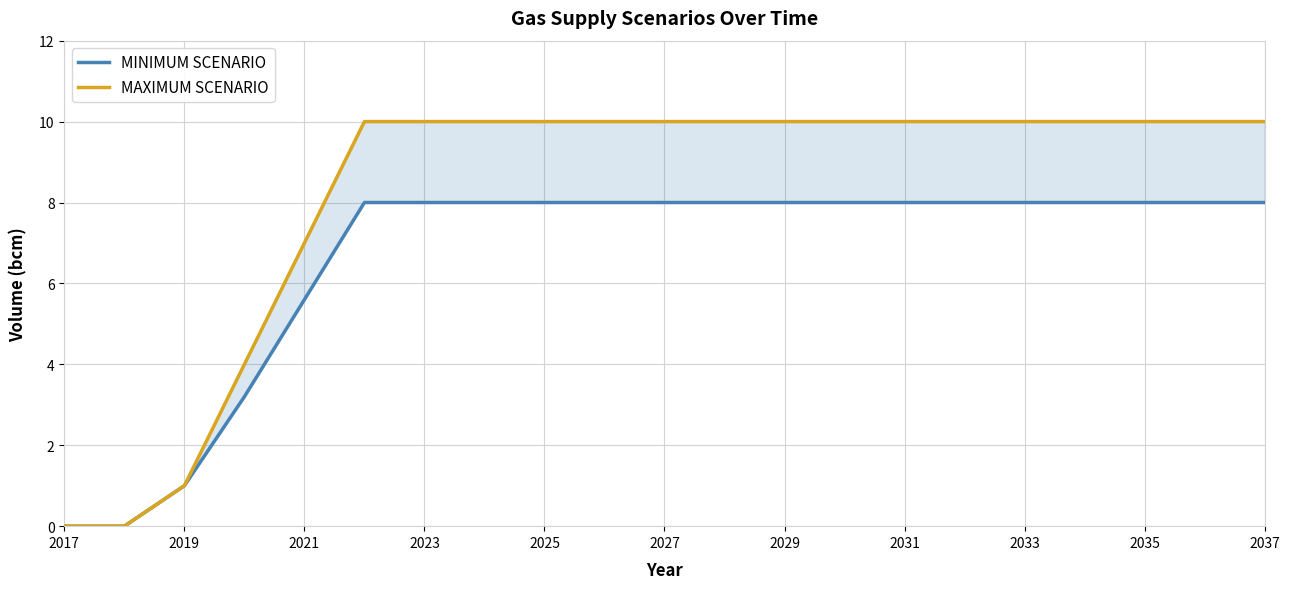

True or false: MINIMUM SCENARIO and MAXIMUM SCENARIO intersect in this chart.

False